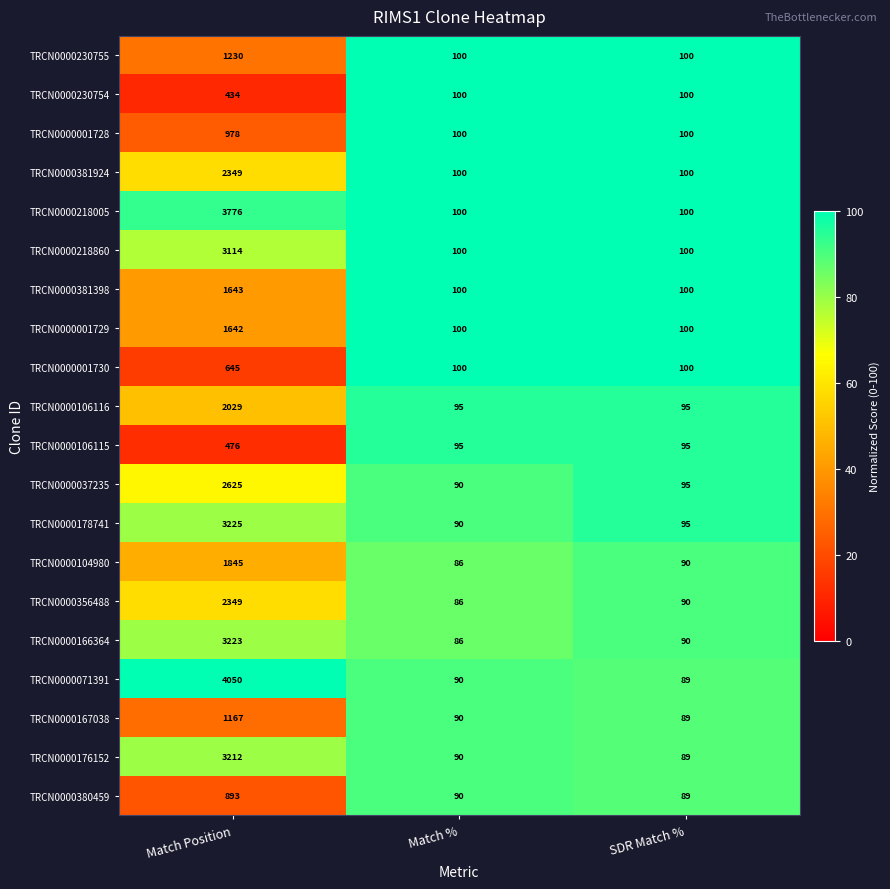

The value of TRCN0000178741 at Match Position is 1897. True or false?

False